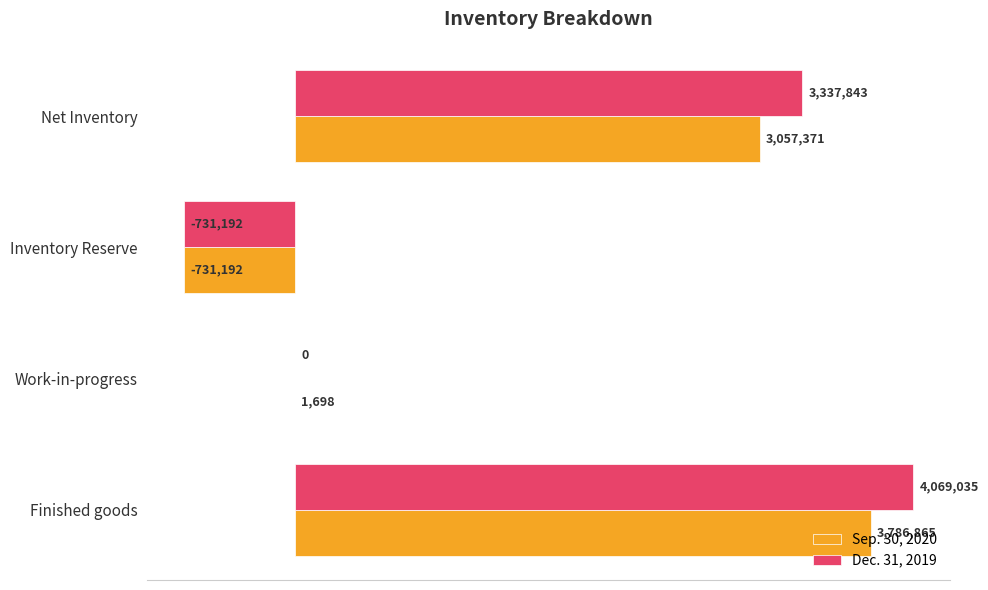

What are all the series names shown in the legend?

Sep. 30, 2020, Dec. 31, 2019